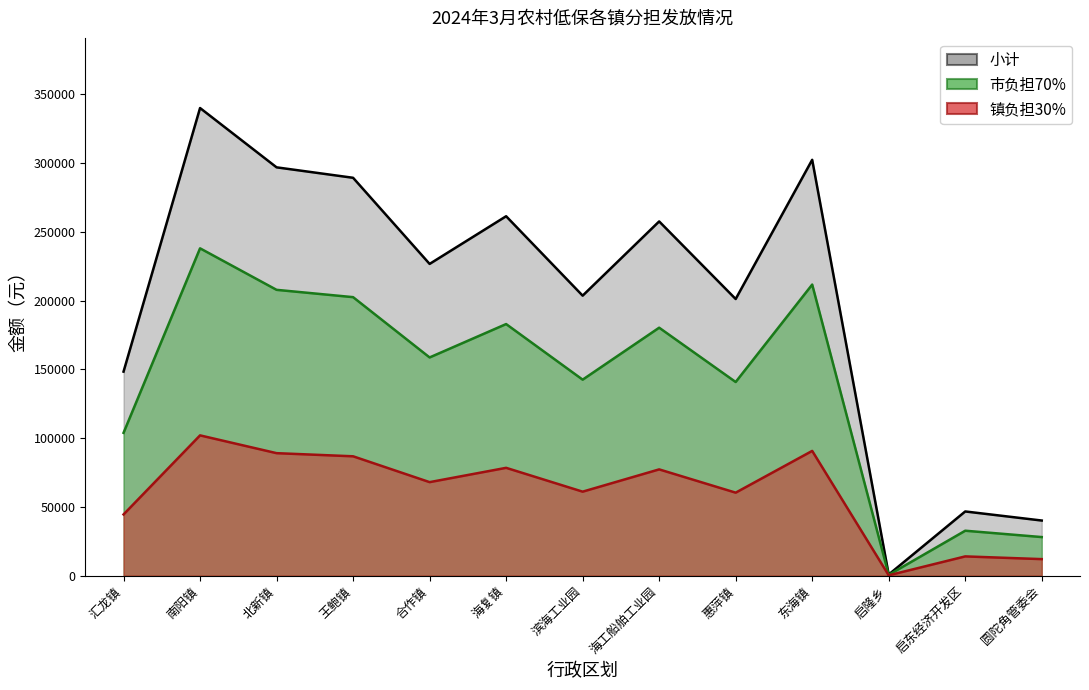

How many interior local peaks does the 小计 series have?

5